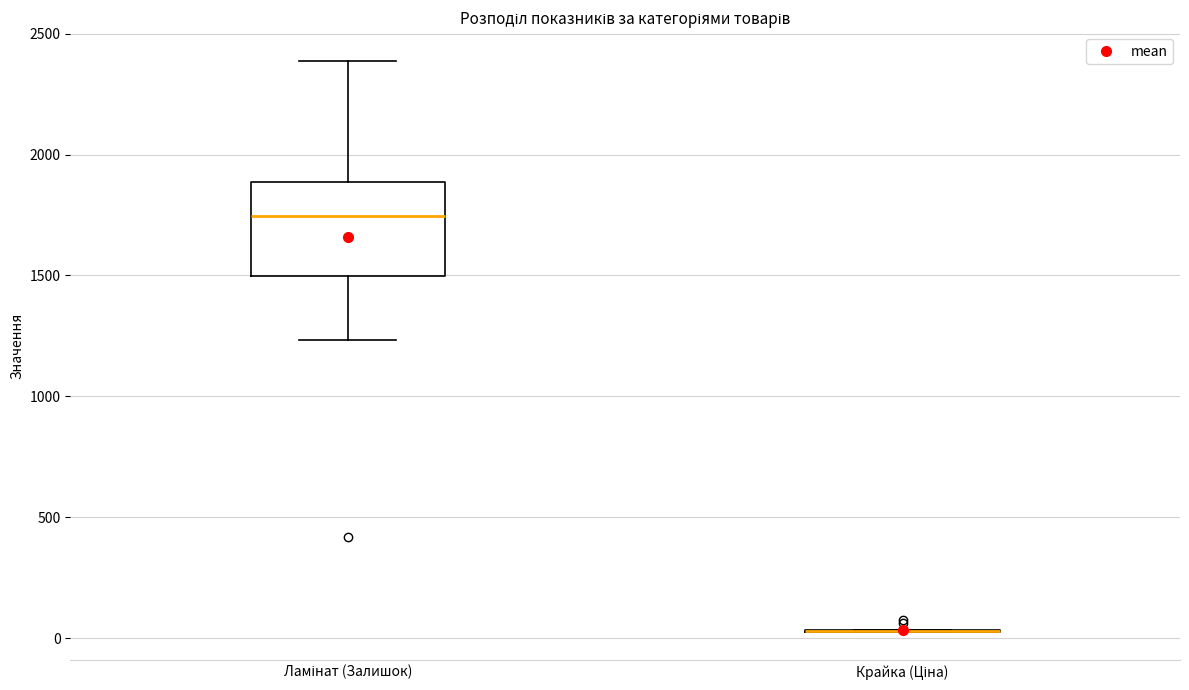

Reading left to right, transcribe this box plot: for each box, give where its median line is, the range the box spans, and where its two whiskers end, as read against the y-axis. The values are not printed on the chart, so give them approximately, as read against the axis.

Ламінат (Залишок): median 1750, box 1500 to 1900, whiskers 1250 to 2400
Крайка (Ціна): box collapsed to a line at 50, whiskers 50 to 50